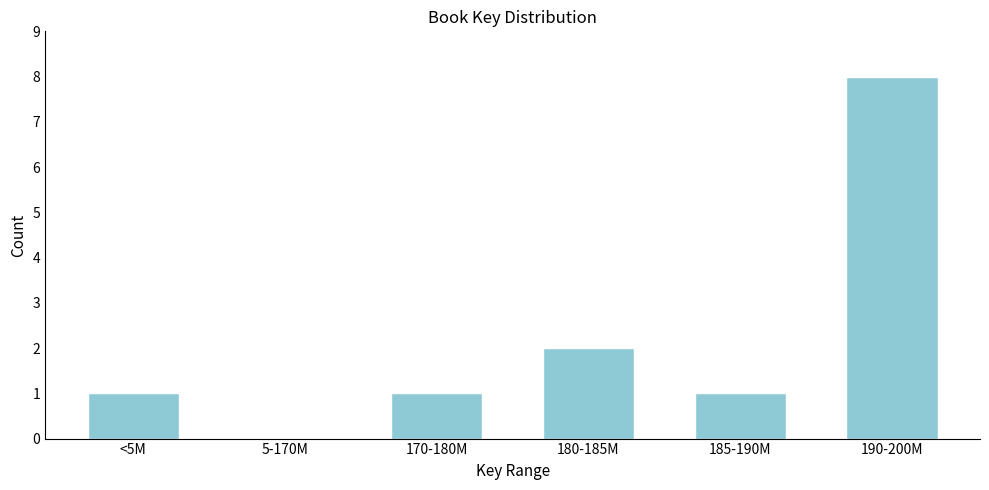

Reading left to right, transcribe all the data shown in this chart.

<5M=1	5-170M=0	170-180M=1	180-185M=2	185-190M=1	190-200M=8